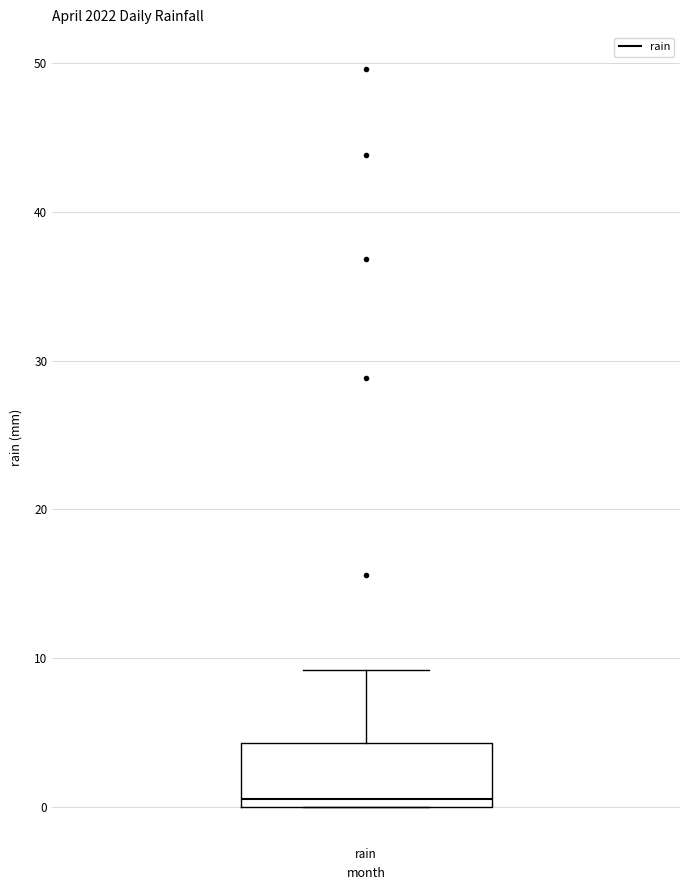

Read this box plot against the y-axis: the position of the median line, the range covered by the box, and the ends of both whiskers. The values are not printed on the chart, so give them approximately, as read against the axis.

median 1, box 0 to 4, whiskers 0 to 9